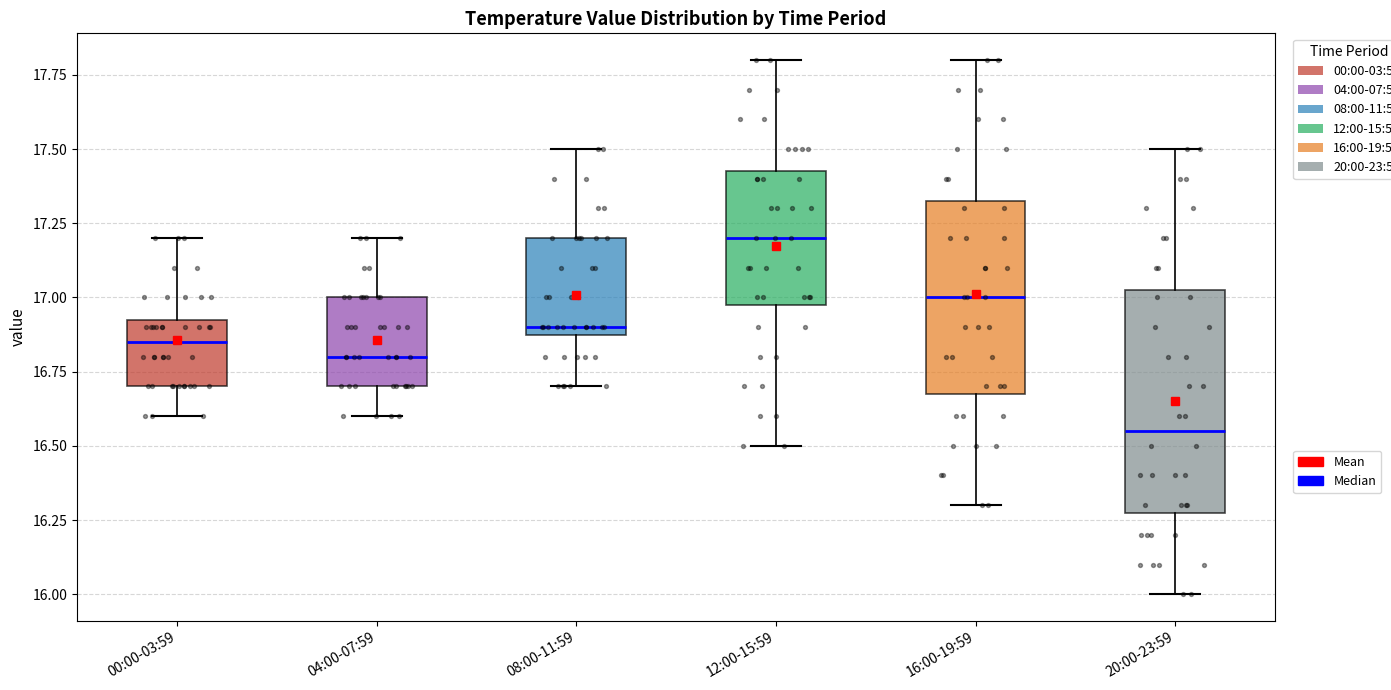

Reading left to right, read every box against the y-axis: the position of its median line, the range the box covers, and the ends of its whiskers. The values are not printed on the chart, so give them approximately, as read against the axis.

00:00-03:59: median 16.85, box 16.70 to 16.95, whiskers 16.60 to 17.20
04:00-07:59: median 16.80, box 16.70 to 17.00, whiskers 16.60 to 17.20
08:00-11:59: median 16.90 (just above the box's lower edge), box 16.90 to 17.20, whiskers 16.70 to 17.50
12:00-15:59: median 17.20, box 17.00 to 17.45, whiskers 16.50 to 17.80
16:00-19:59: median 17.00, box 16.70 to 17.35, whiskers 16.30 to 17.80
20:00-23:59: median 16.55, box 16.30 to 17.05, whiskers 16.00 to 17.50